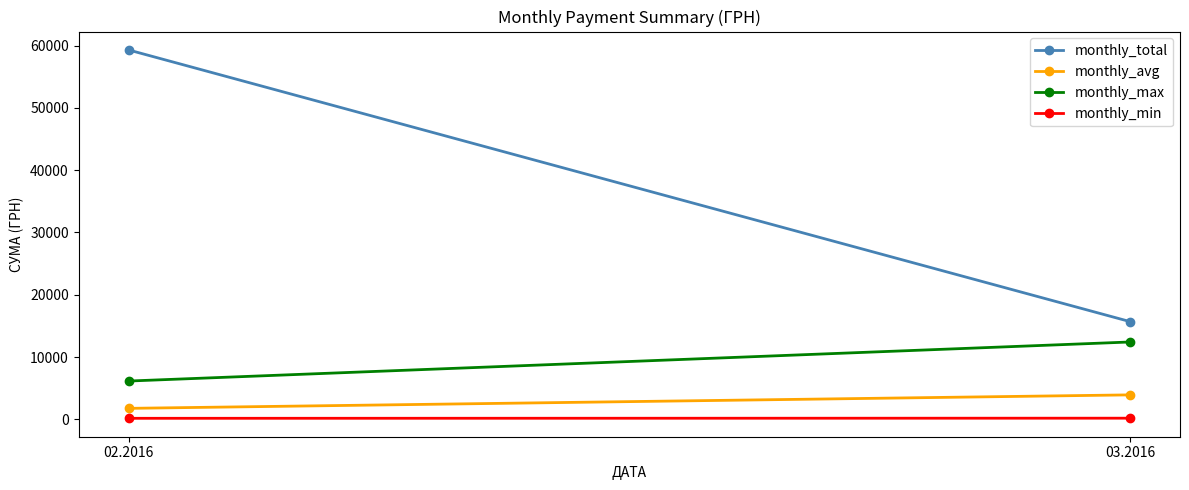

Reading right to left, transcribe all the data shown in this chart.

monthly_total: 03.2016=15695.5	02.2016=59310.3
monthly_avg: 03.2016=3923.9	02.2016=1758.9
monthly_max: 03.2016=12417.4	02.2016=6145.9
monthly_min: 03.2016=180.9	02.2016=161.5